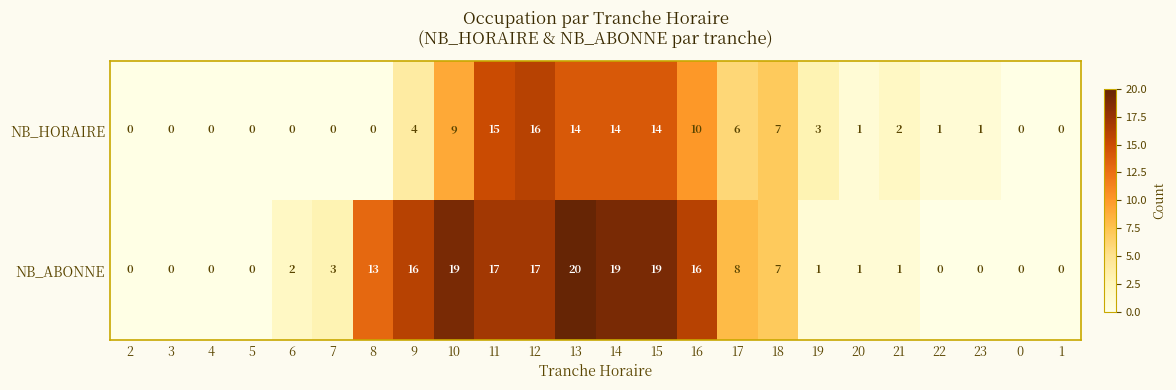

What is the average value of the NB_ABONNE series?

7